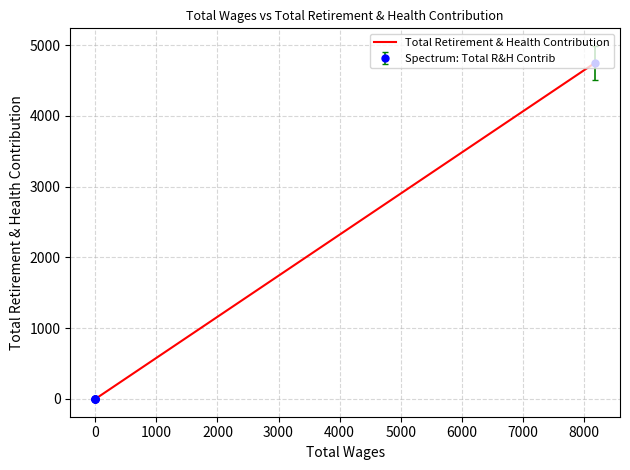

How many data points are above 0?

1